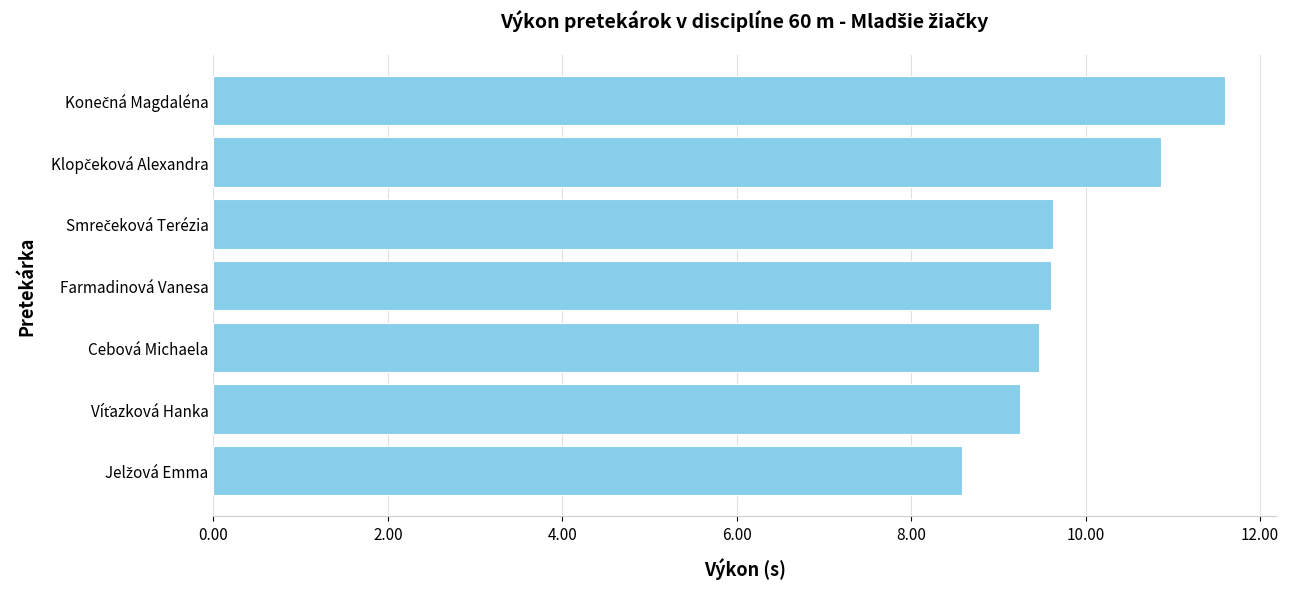

Count the number of categories in the chart.

7